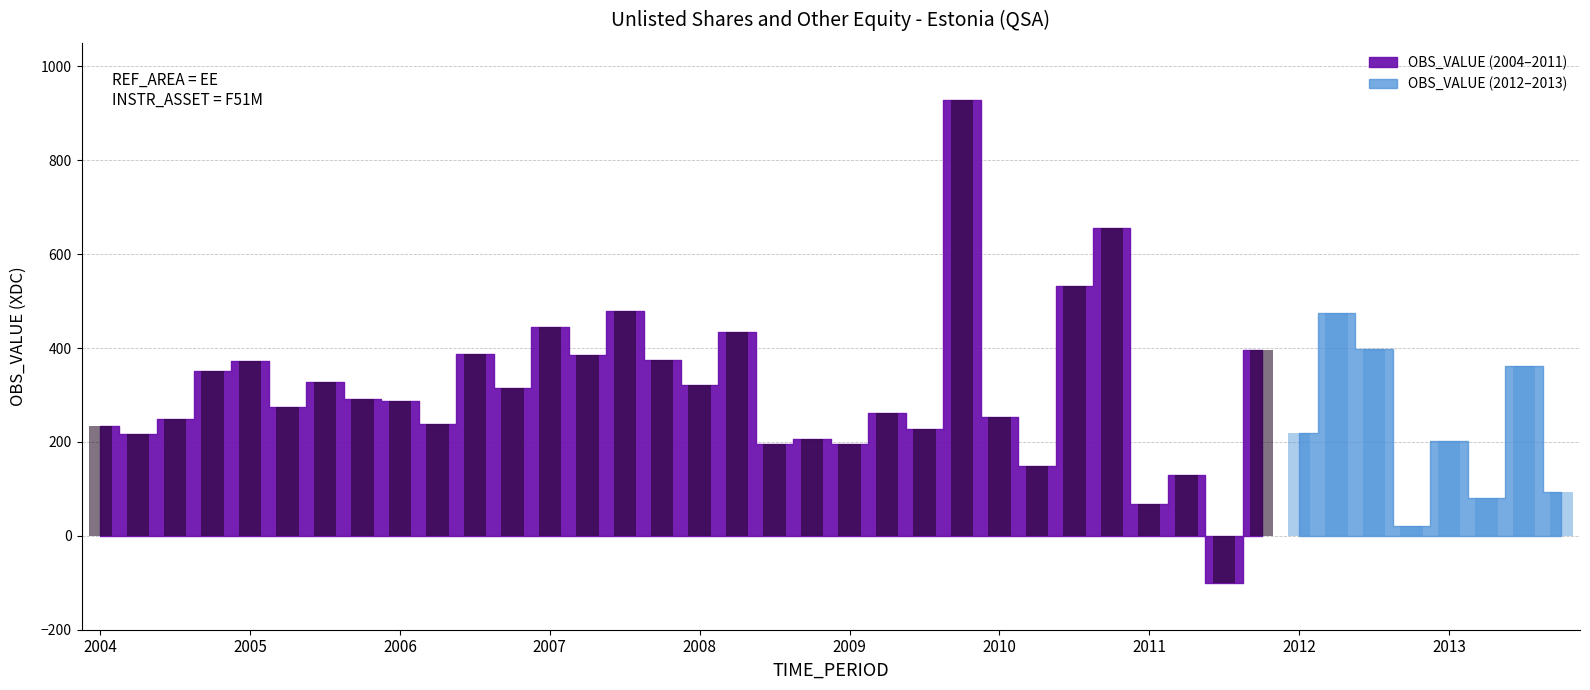

List the labels in order of value, largest first.

2009-Q4, 2010-Q4, 2010-Q3, 2007-Q3, 2012-Q2, 2007-Q1, 2008-Q2, 2012-Q3, 2011-Q4, 2006-Q3, 2007-Q2, 2007-Q4, 2005-Q1, 2013-Q3, 2004-Q4, 2005-Q3, 2008-Q1, 2006-Q4, 2005-Q4, 2006-Q1, 2005-Q2, 2009-Q2, 2010-Q1, 2004-Q3, 2006-Q2, 2004-Q1, 2009-Q3, 2012-Q1, 2004-Q2, 2008-Q4, 2013-Q1, 2009-Q1, 2008-Q3, 2010-Q2, 2011-Q2, 2013-Q4, 2013-Q2, 2011-Q1, 2012-Q4, 2011-Q3